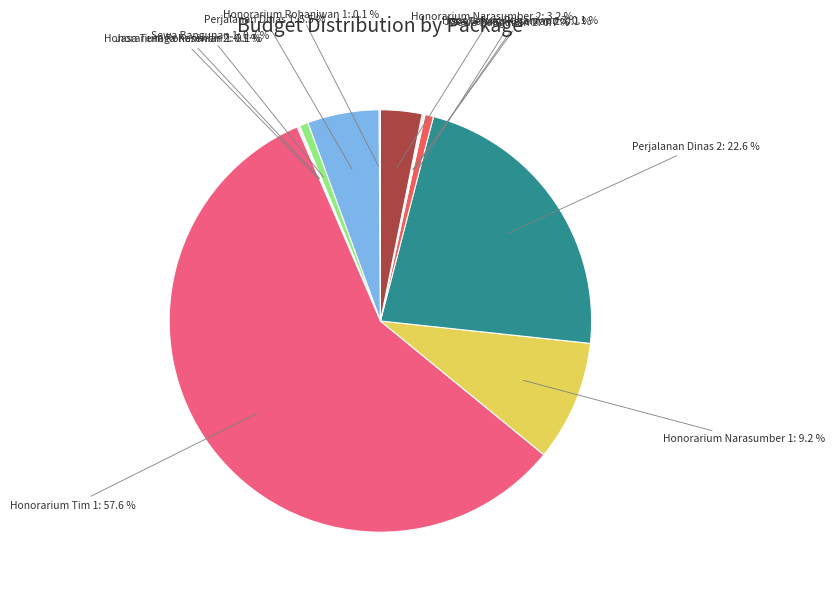

What is the majority slice?

SEKRETARIAT DAERAH (Honorarium Tim 1)